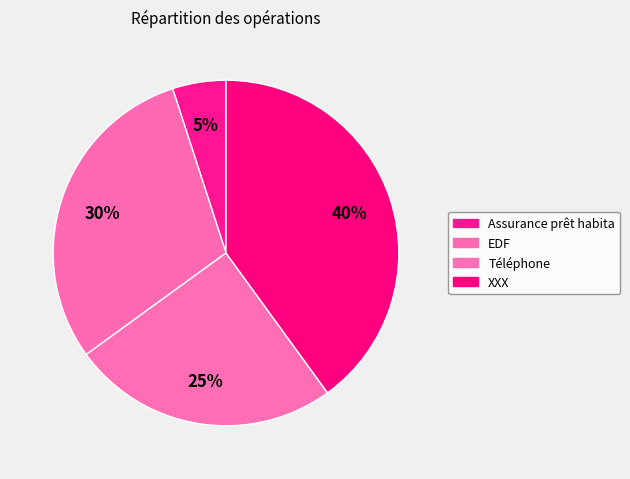

To the nearest percent, what is the average slice percentage?

25%